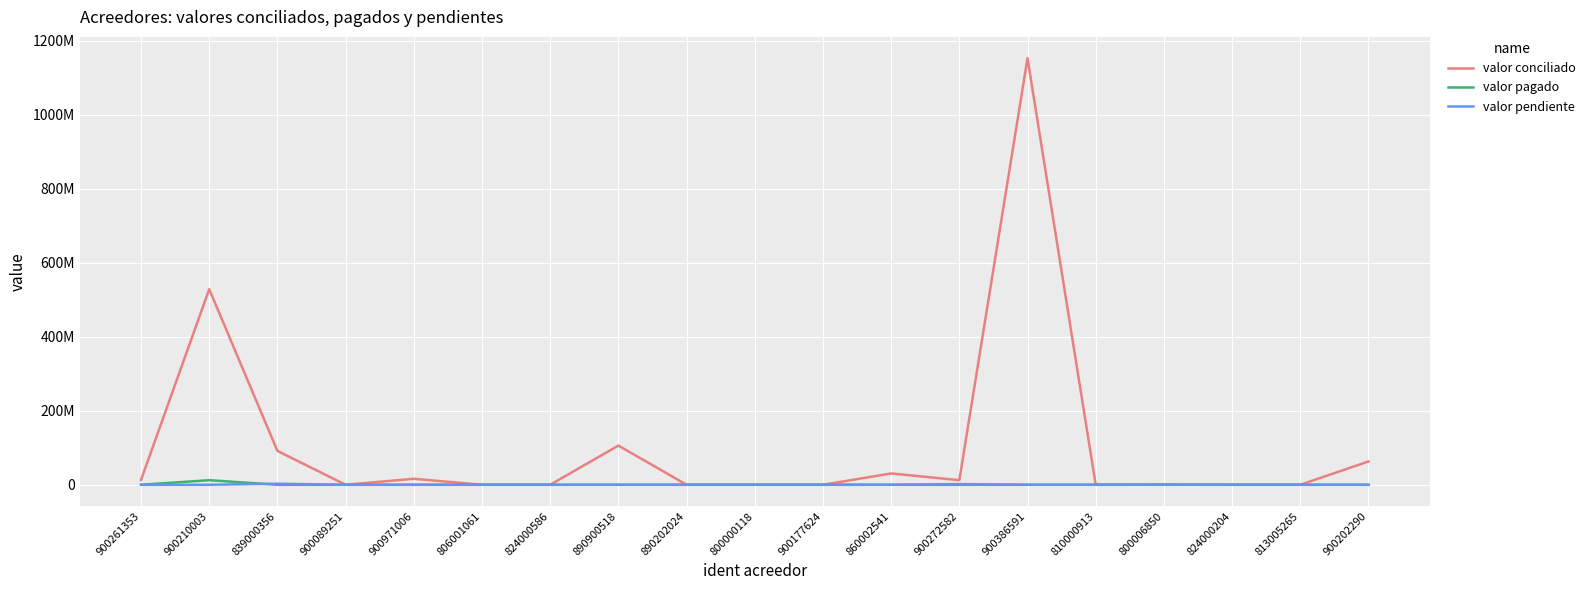

What are all the series names shown in the legend?

valor conciliado, valor pagado, valor pendiente